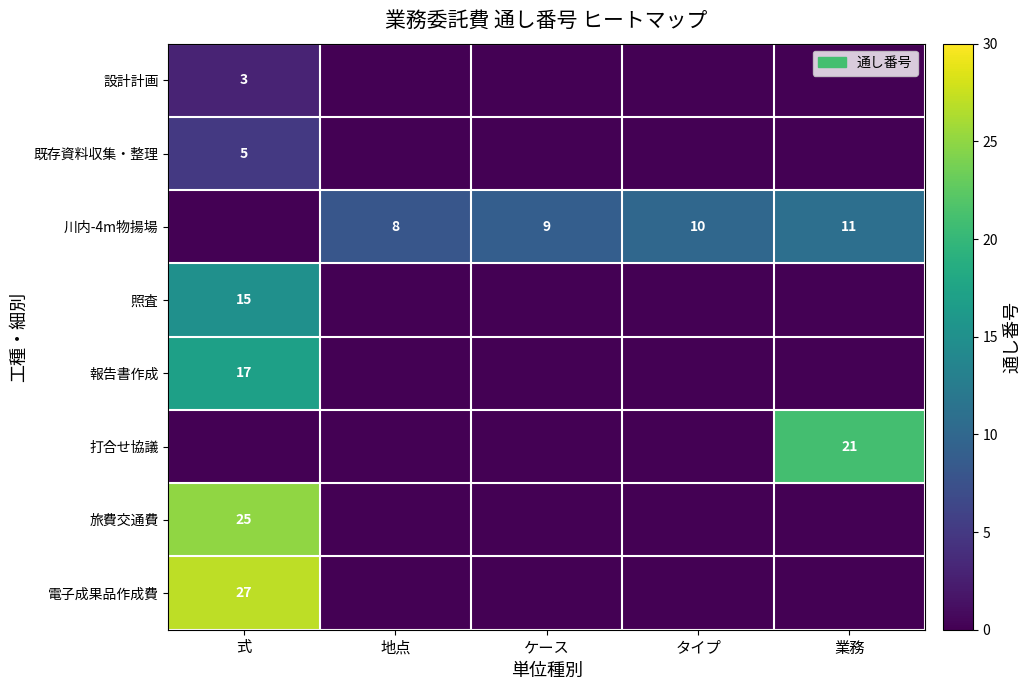

The 川内-4m物揚場 series shows 14 at 地点. True or false?

False